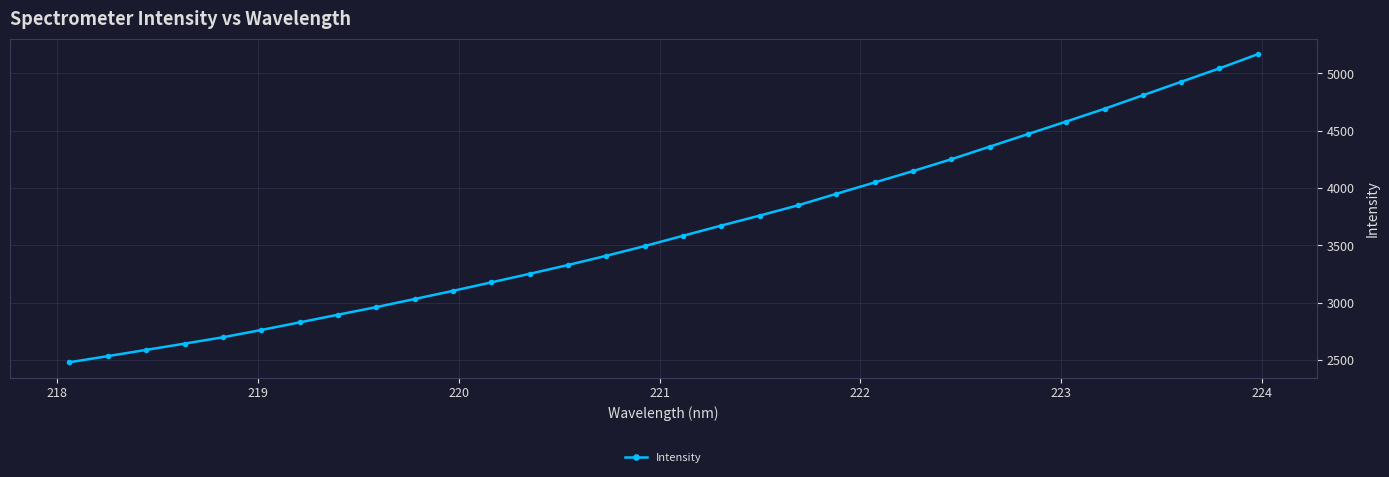

Reading left to right, transcribe all the data shown in this chart.

2481.0	2534.5	2589.0	2643.5	2699.0	2762.7	2828.8	2895.9	2962.3	3032.9	3104.1	3178.3	3252.6	3329.6	3410.2	3494.7	3584.6	3673.7	3760.7	3850.2	3950.6	4049.5	4148.9	4252.1	4361.7	4471.4	4581.1	4692.2	4809.8	4927.3	5044.7	5168.1